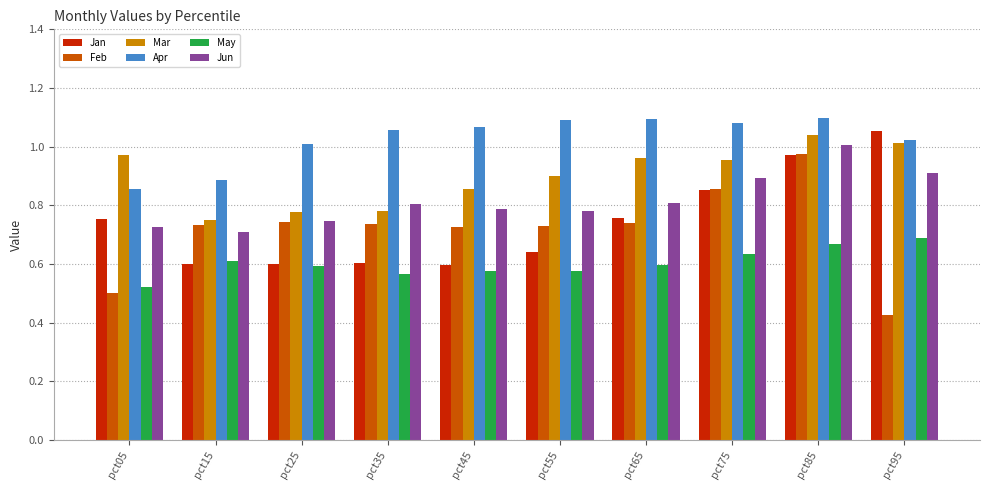

The value of May at pct65 is 0.6. True or false?

True